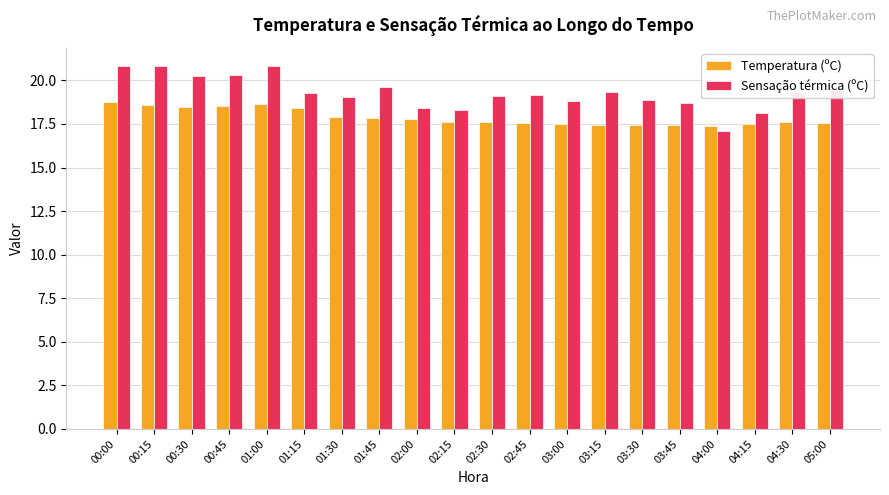

Which series changed the most between 00:15 and 03:45?

Sensação térmica (ºC)